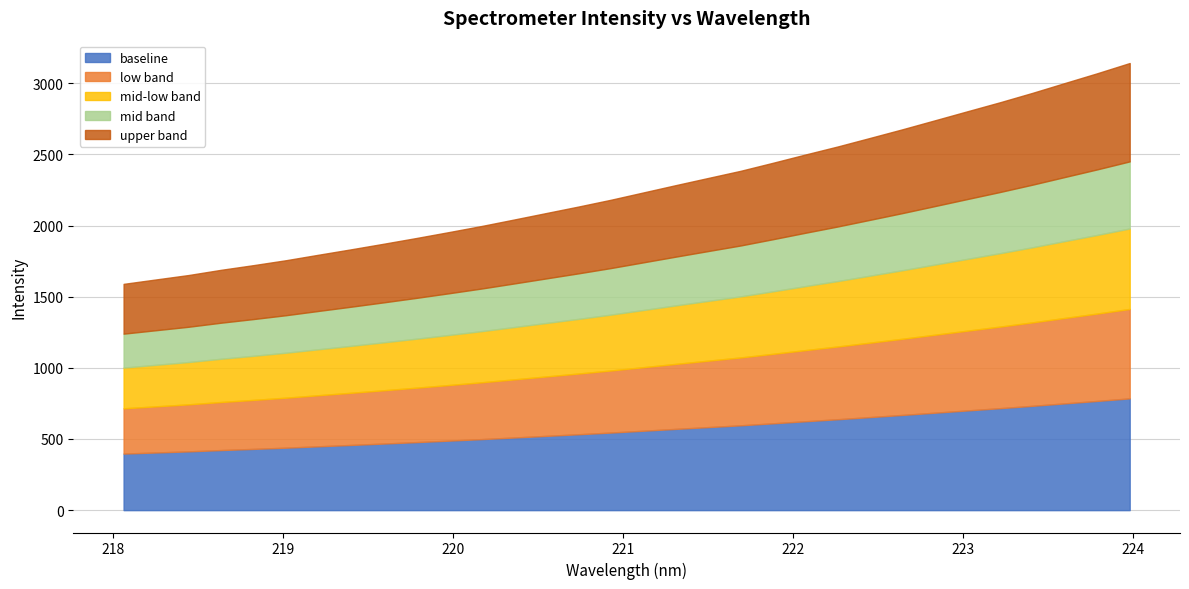

Which has a higher value, 220.9264 or 220.7354?

220.9264